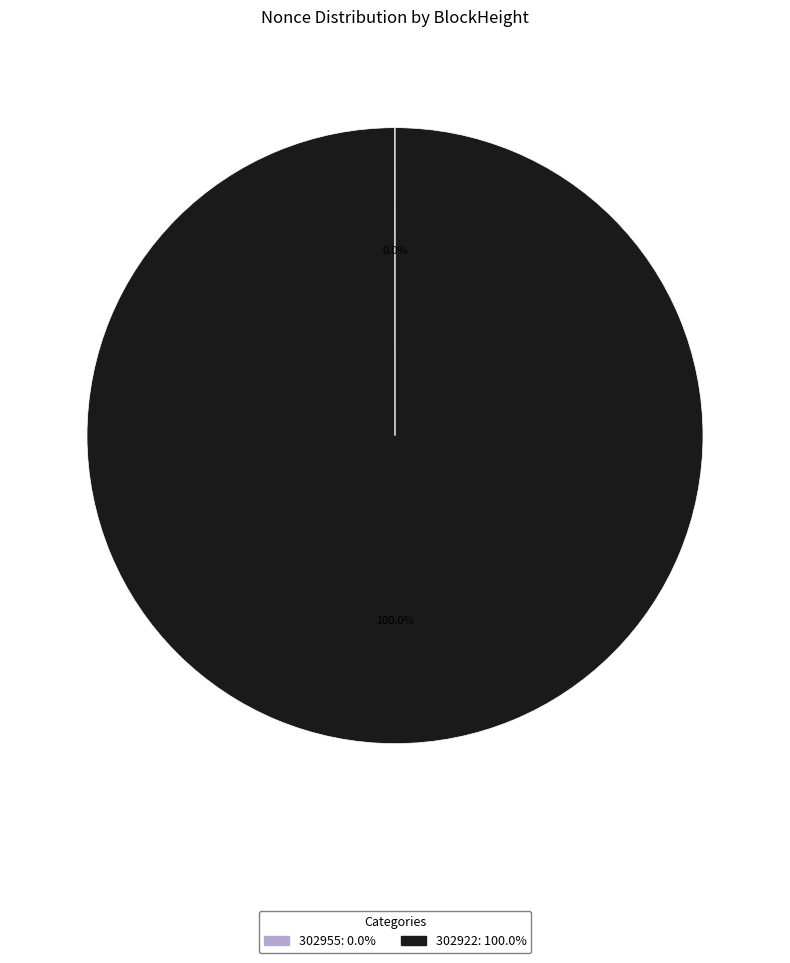

What is the largest slice in the pie chart?

302922